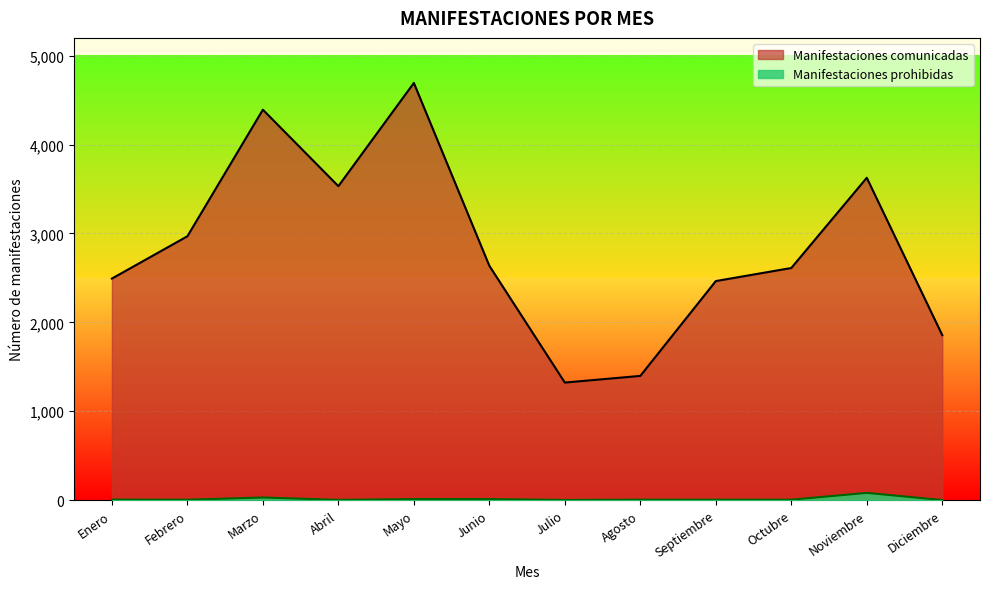

Which series has the widest spread of values?

Manifestaciones comunicadas